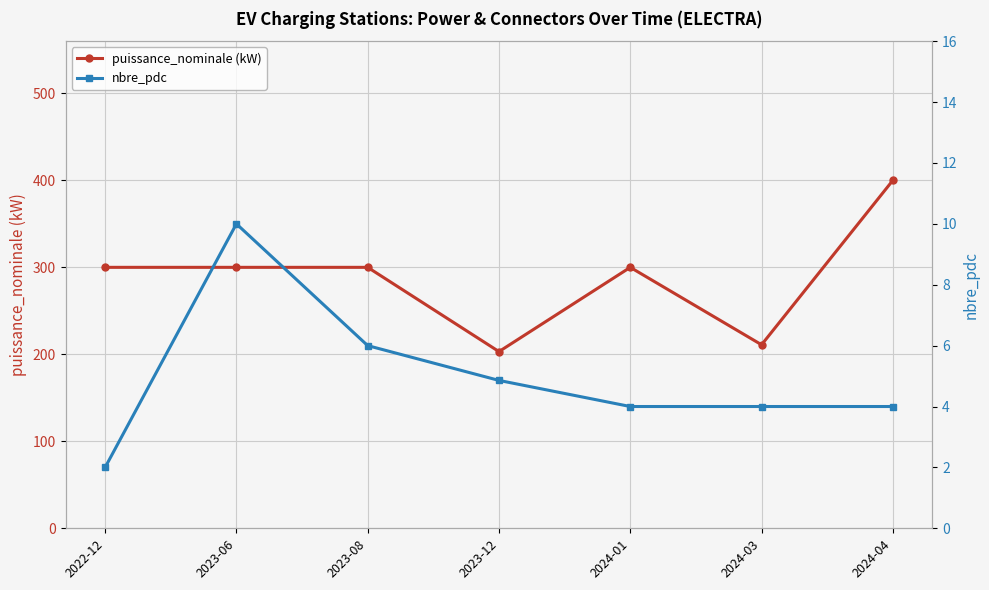

At which label does puissance_nominale (kW) first exceed 300?

2024-04